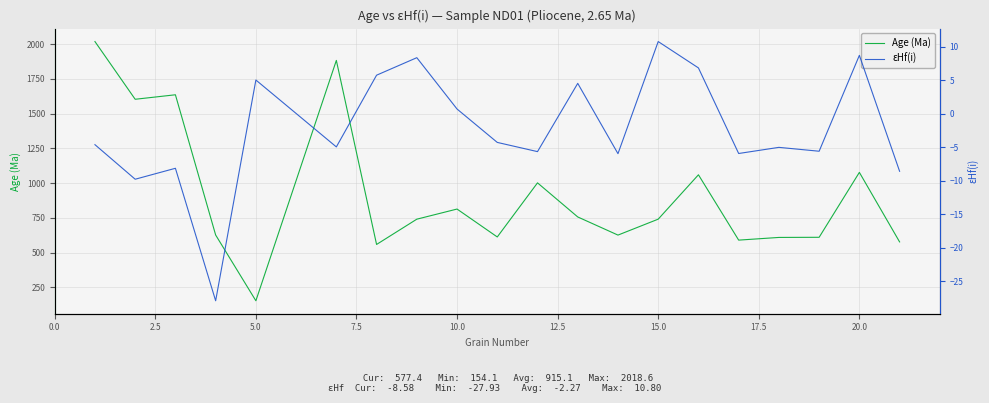

What is the maximum value for Age (Ma)?

2018.6